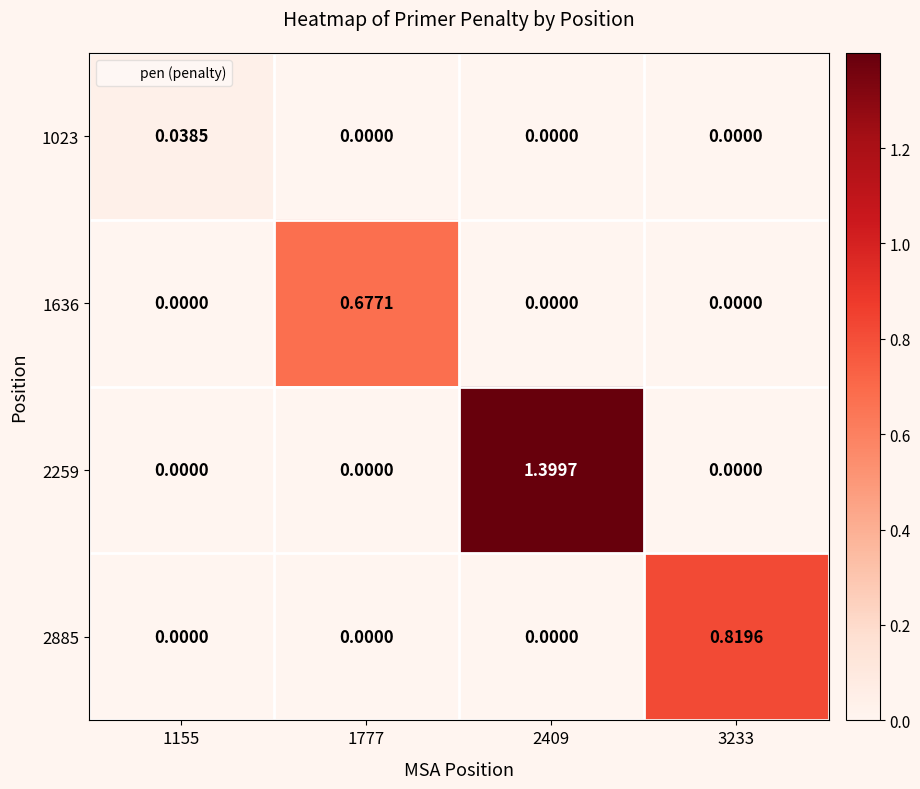

Count the number of categories in the chart.

4